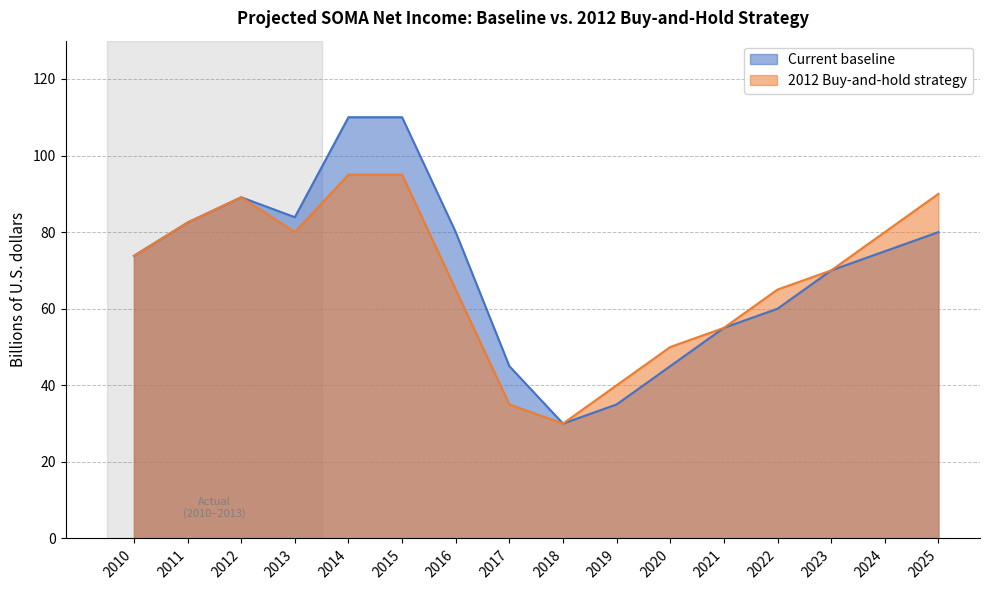

What are all the series names shown in the legend?

Current baseline, 2012 Buy-and-hold strategy